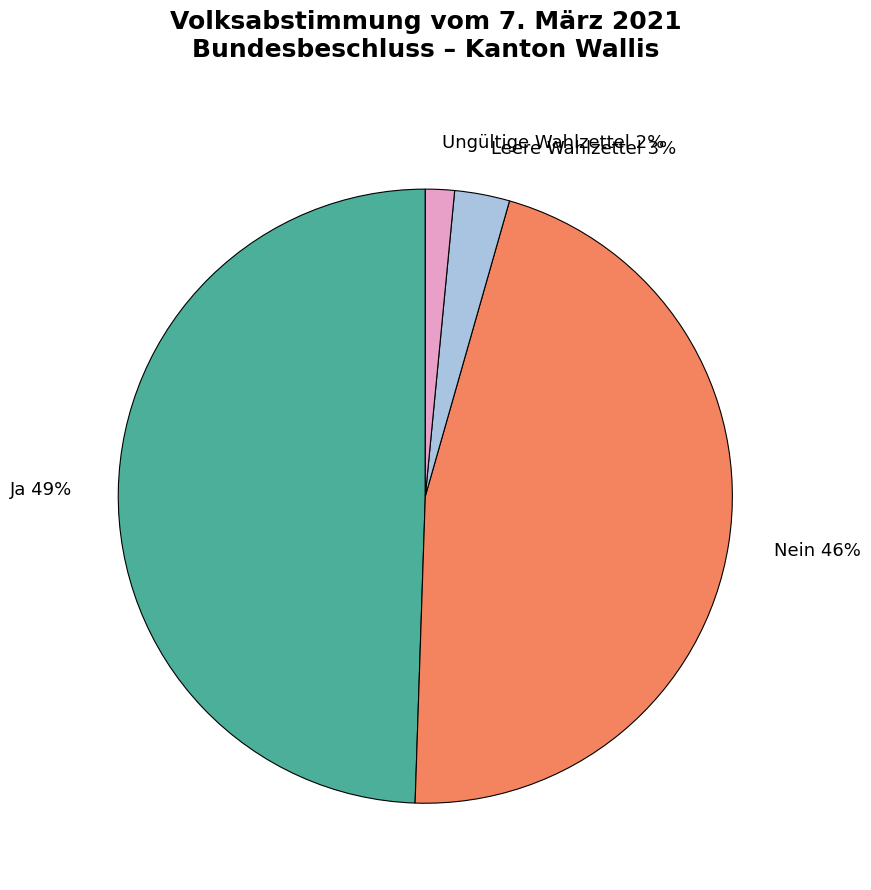

Rank the categories by value from highest to lowest.

Ja, Nein, Leere Wahlzettel, Ungültige Wahlzettel